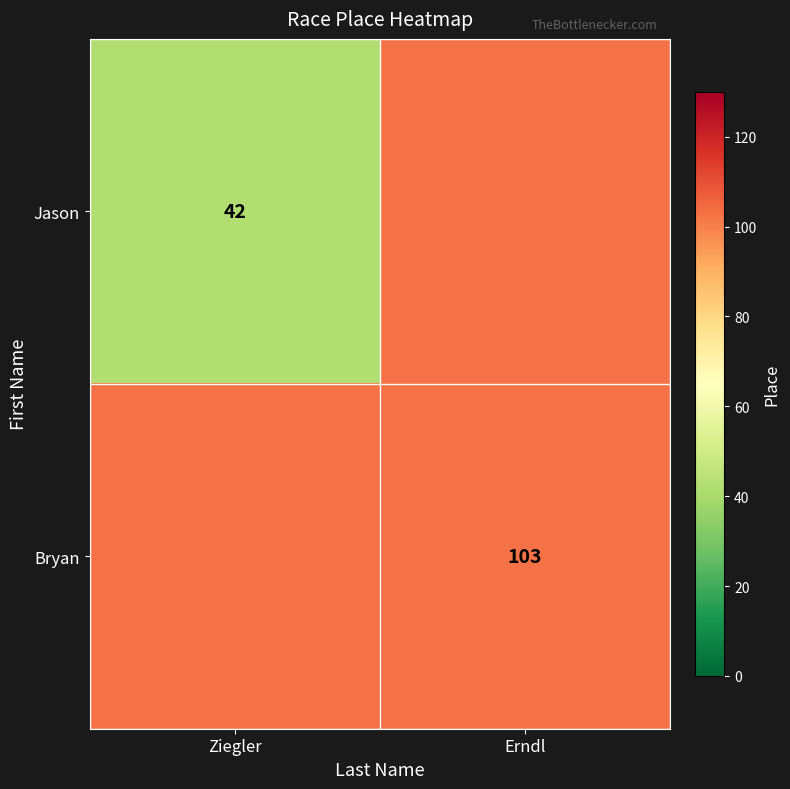

Is it true that Bryan equals 139 at Erndl?

False